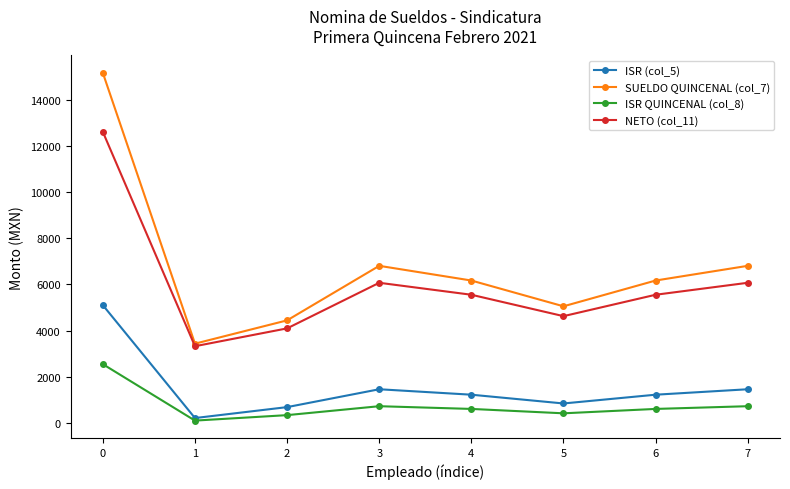

True or false: ISR (col_5) and NETO (col_11) intersect in this chart.

False